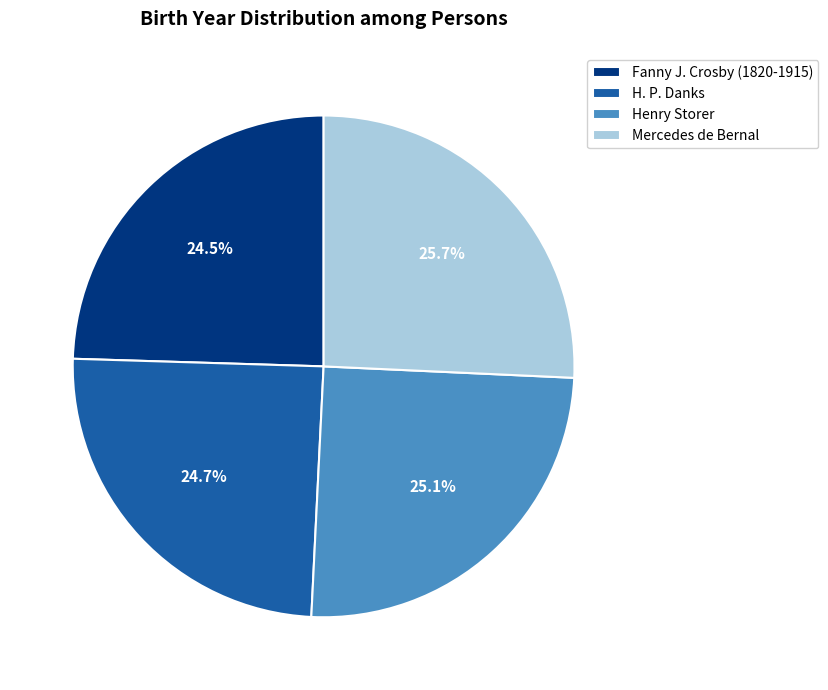

The Mercedes de Bernal slice represents 26% of the pie. True or false?

True